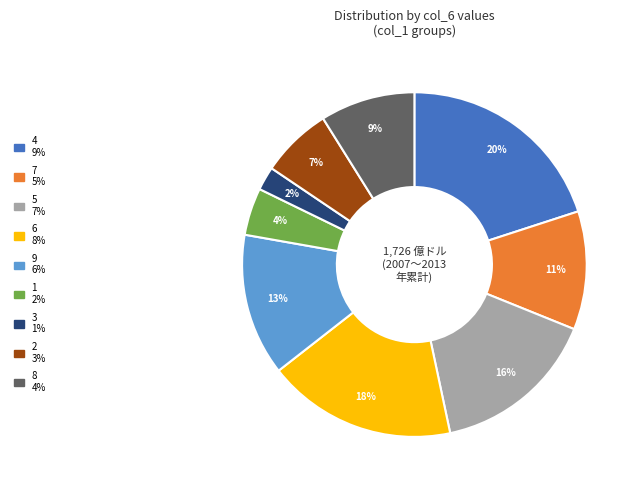

What percentage is the 5 slice, to the nearest percent?

16%